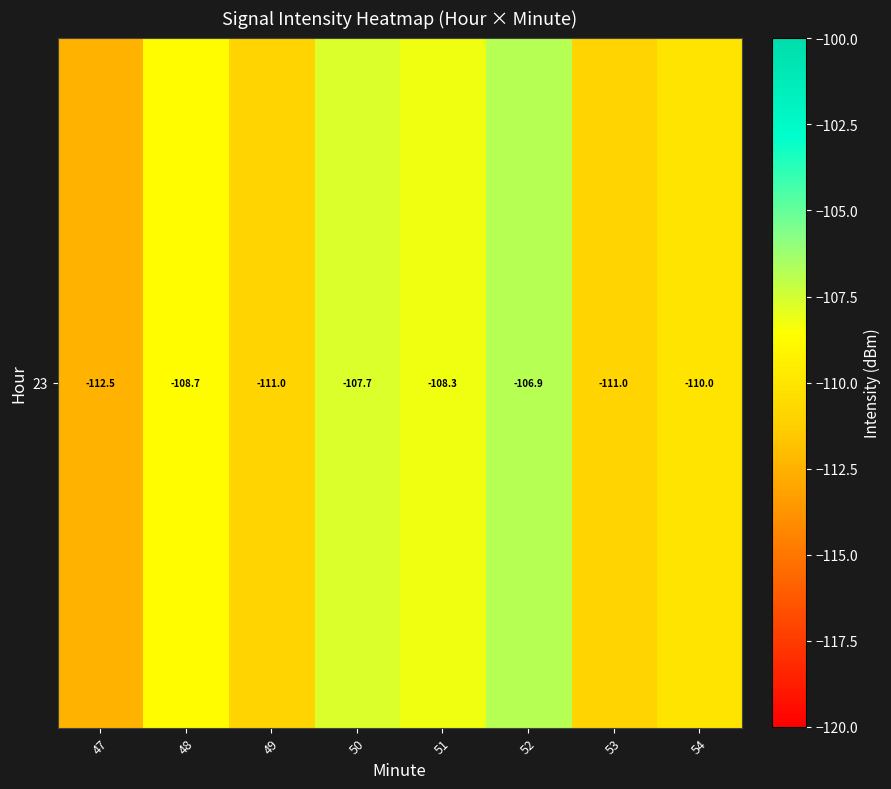

The value at 54 is -152.6. True or false?

False